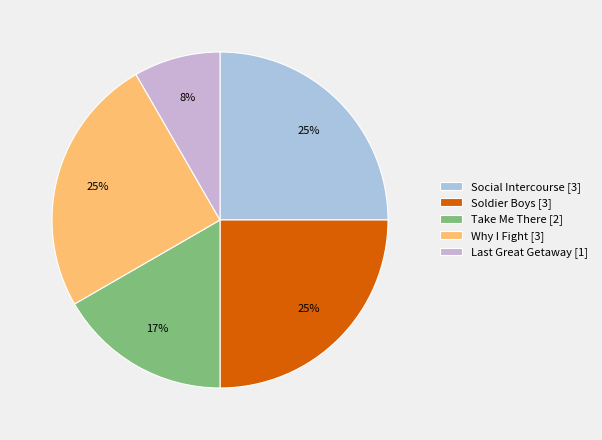

Approximately how many times larger is the value at Why I Fight compared to Soldier Boys?

1.0